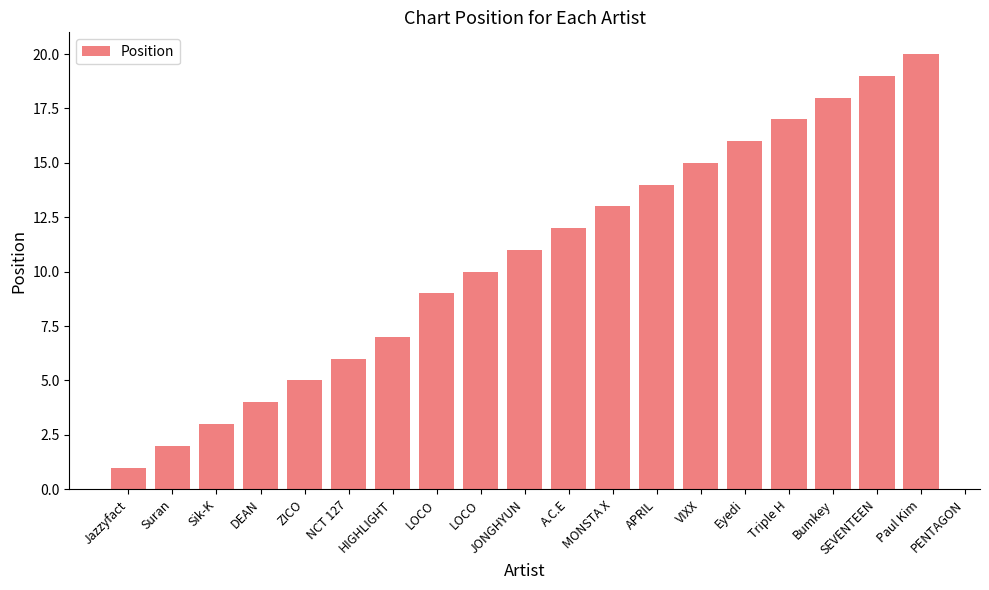

Between LOCO and A.C.E, which is larger?

A.C.E